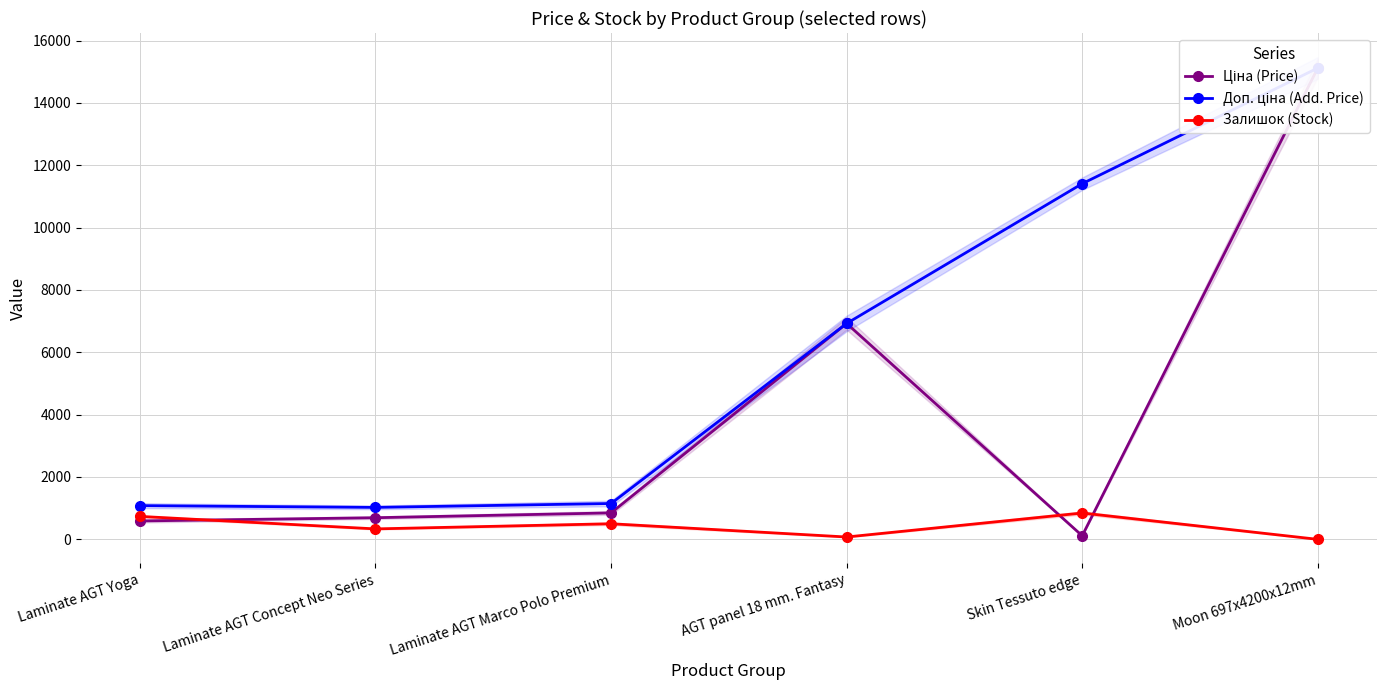

Is the value of Ціна (Price) at Laminate AGT Concept Neo Series greater than the value of Доп. ціна (Add. Price) at Laminate AGT Marco Polo Premium?

No